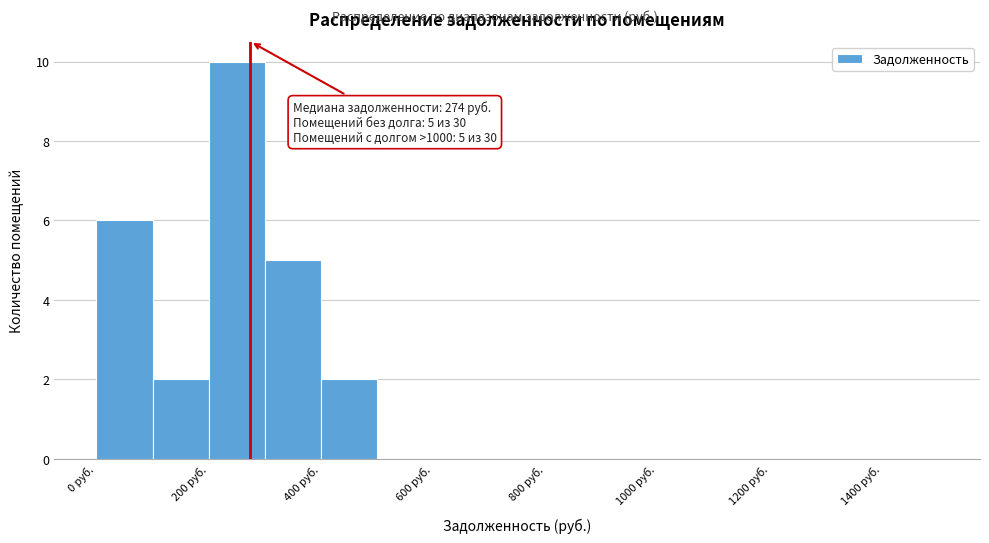

Which range on the x-axis has the tallest bar?

200 to 300